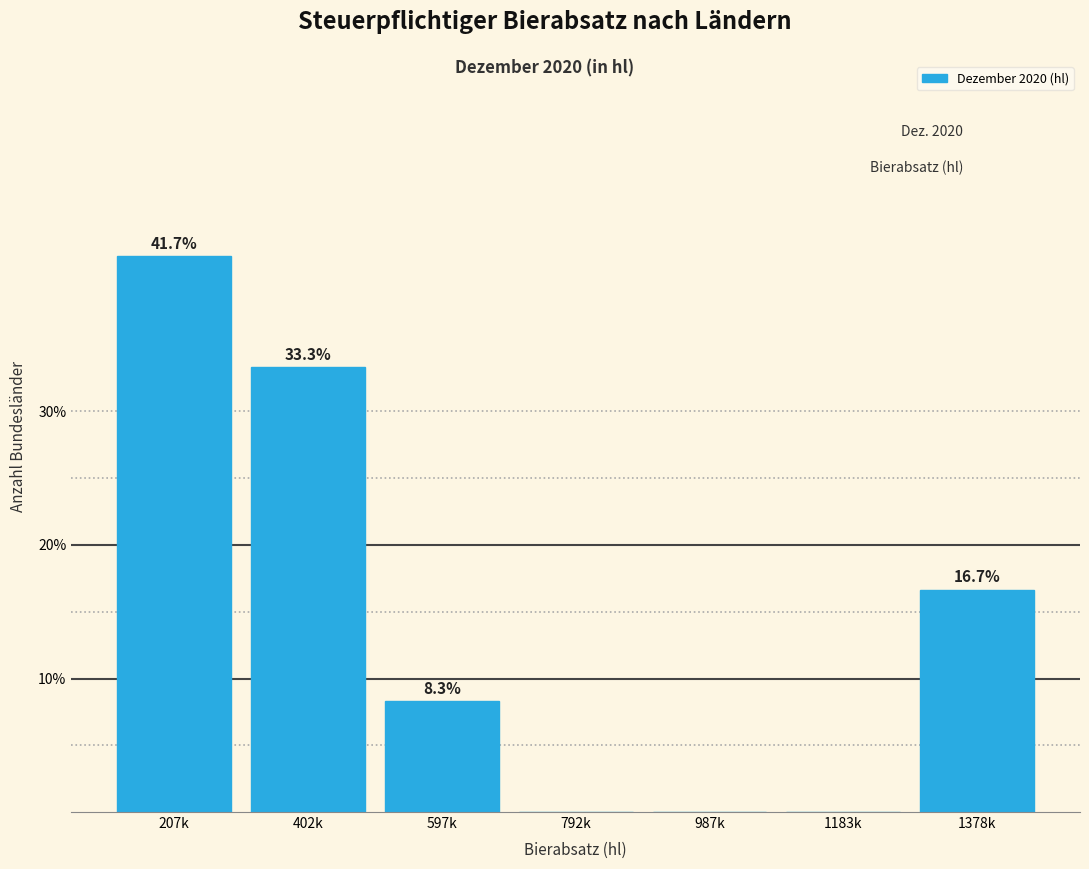

Reading left to right, what are all the values shown in this chart?

207k=41.7	402k=33.3	597k=8.3	792k=0.0	987k=0.0	1183k=0.0	1378k=16.7